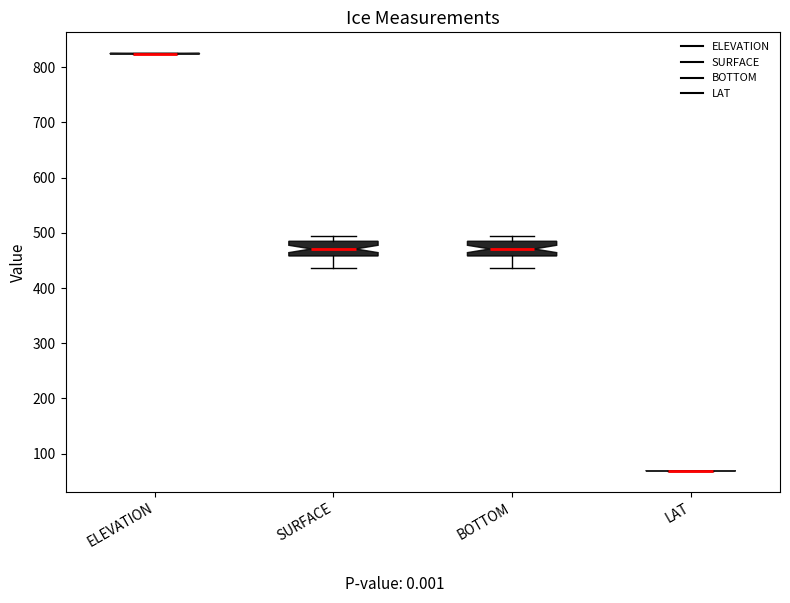

Reading left to right, transcribe this box plot: for each box, give where its median line is, the range the box spans, and where its two whiskers end, as read against the y-axis. The values are not printed on the chart, so give them approximately, as read against the axis.

ELEVATION: box collapsed to a line at 820, whiskers 820 to 830
SURFACE: median 470, box 460 to 480, whiskers 440 to 490
BOTTOM: median 470, box 460 to 480, whiskers 440 to 490
LAT: box collapsed to a line at 70, whiskers 70 to 70